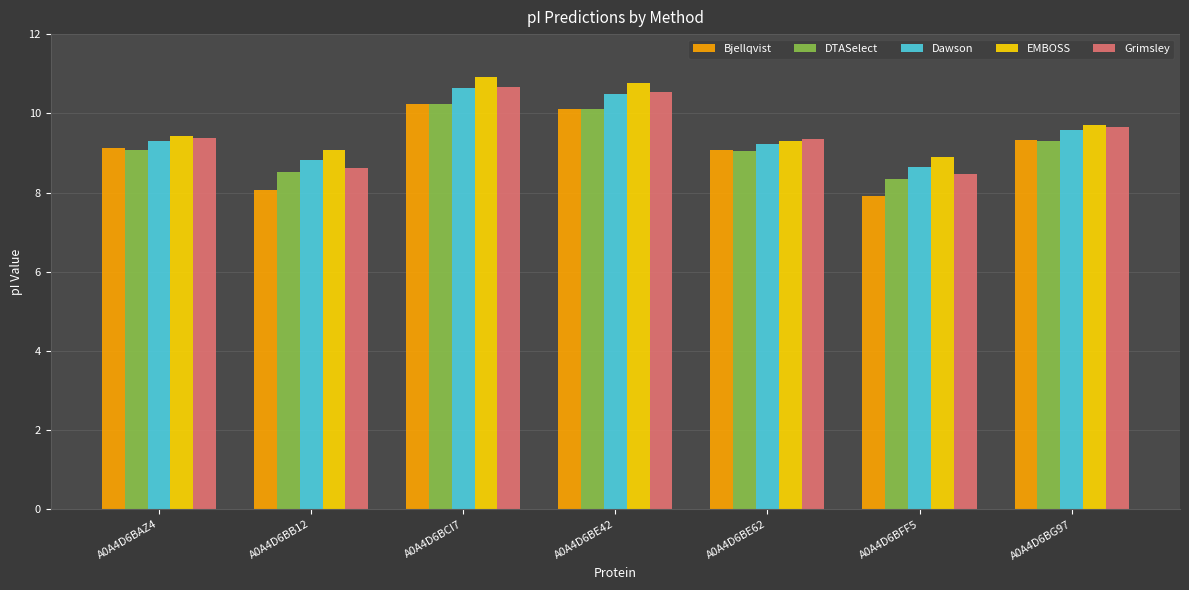

How many values in the Grimsley series are below 9?

2